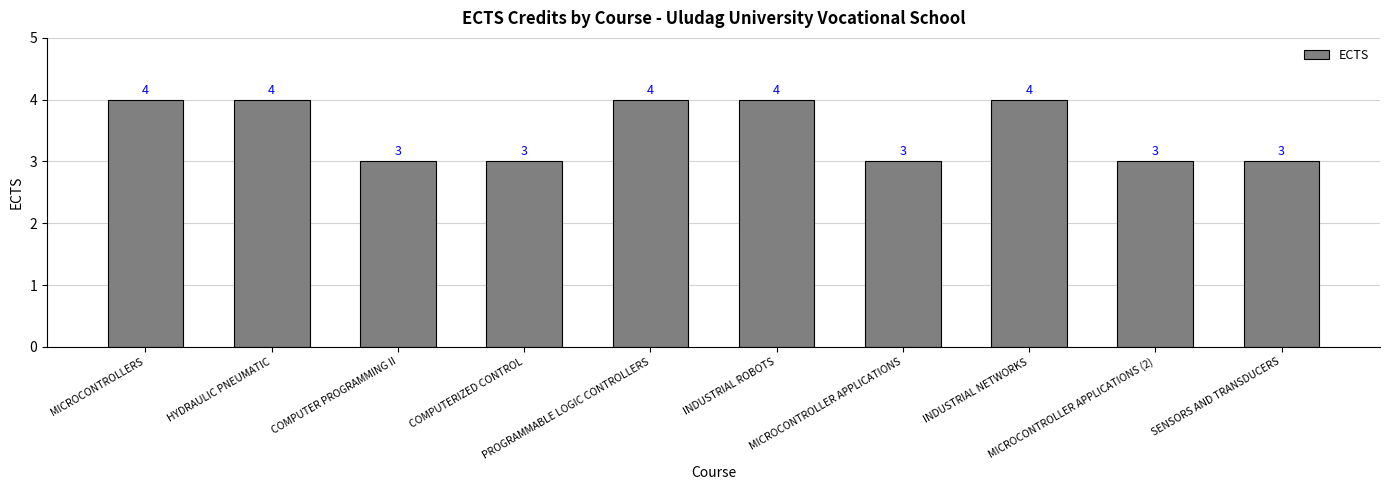

Reading right to left, list all the values displayed in this chart.

3	3	4	3	4	4	3	3	4	4